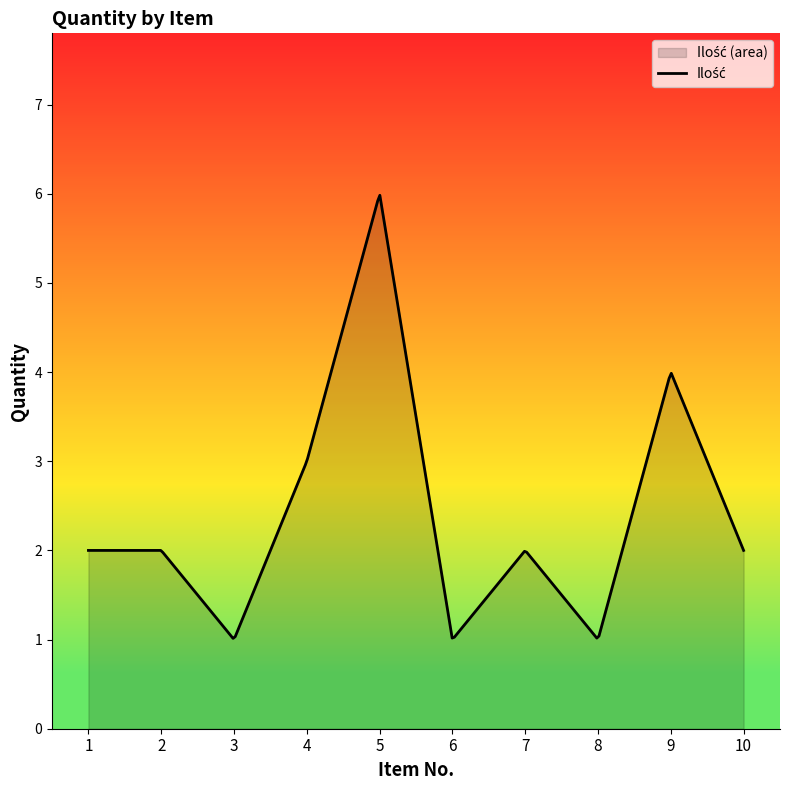

Where is the first local maximum?

5